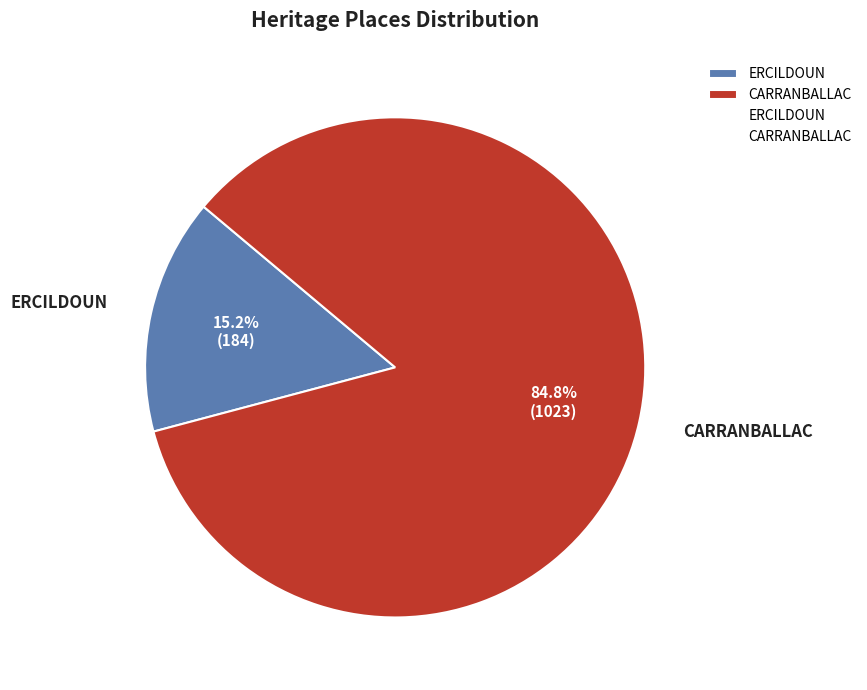

Which category has the smallest portion of the pie?

ERCILDOUN